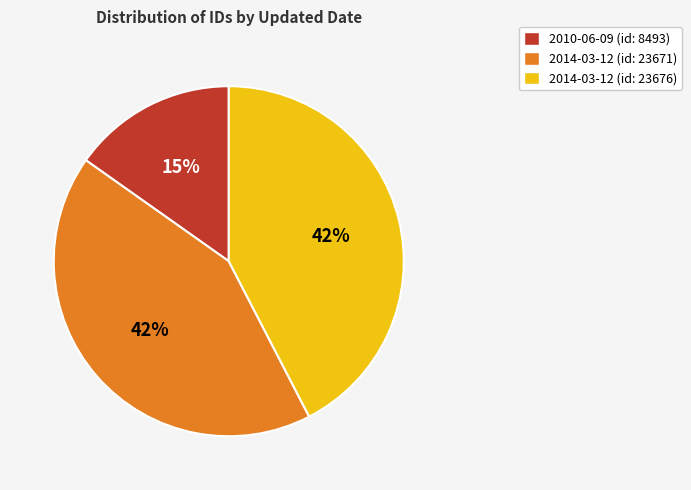

The 2014-03-12 (id: 23671) slice represents 42% of the pie. True or false?

True